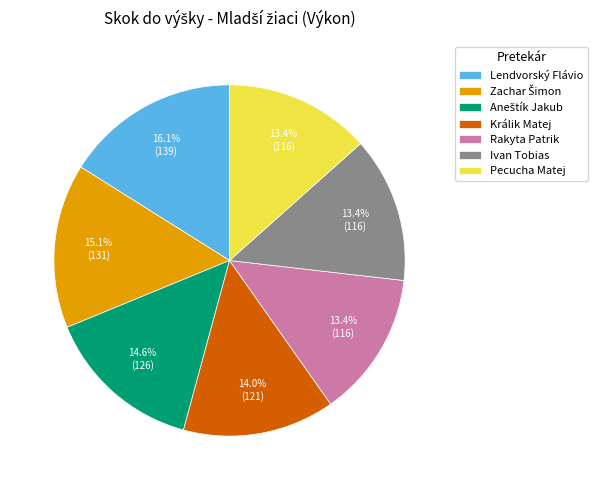

Is the sum of Králik Matej and Rakyta Patrik greater than half?

No